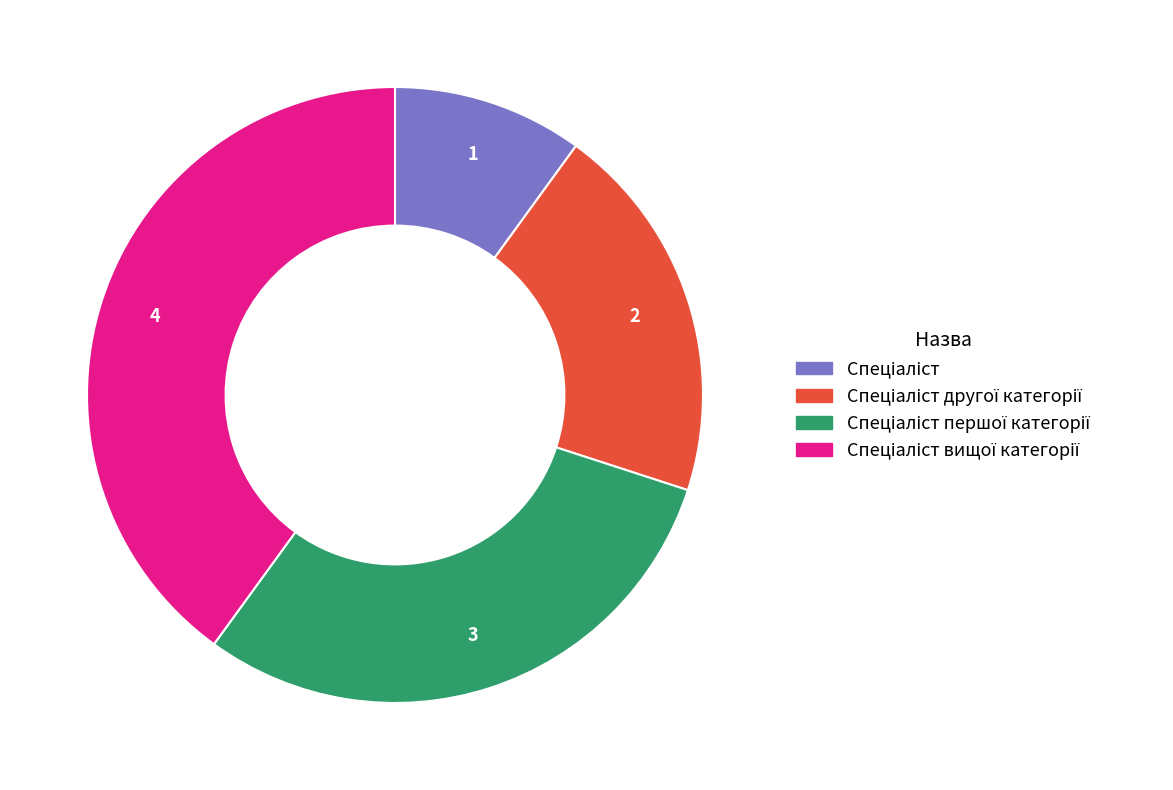

Is there any slice that represents more than half of the pie?

No